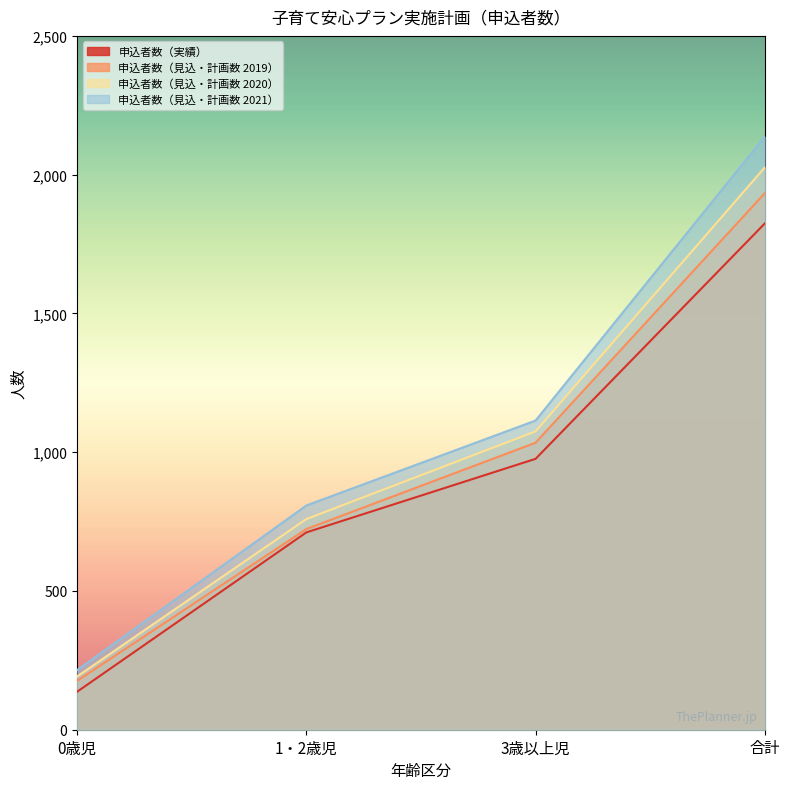

How many values in the 申込者数（見込・計画数 2020） series are below 1075?

2